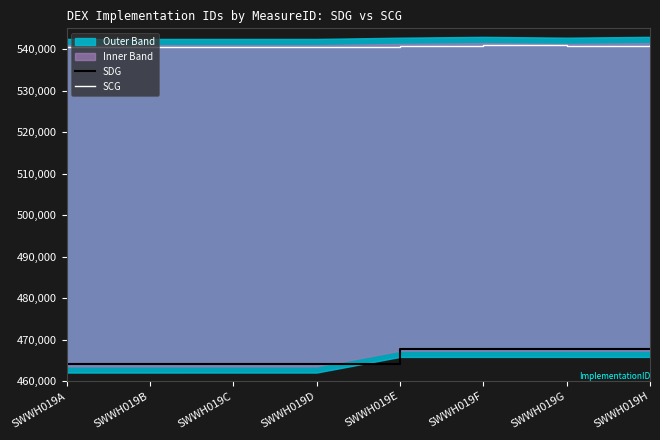

At which category is the sum across all series the highest?

SWWH019H